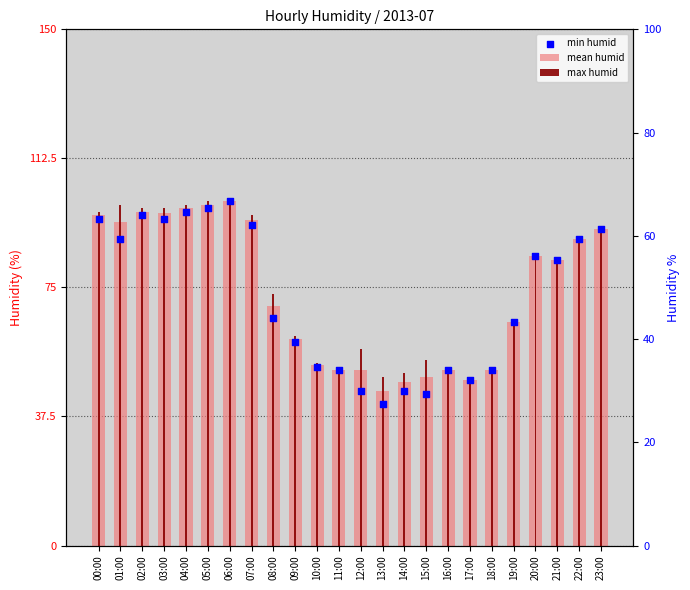

Which series has the largest Y range (max minus min)?

min humid